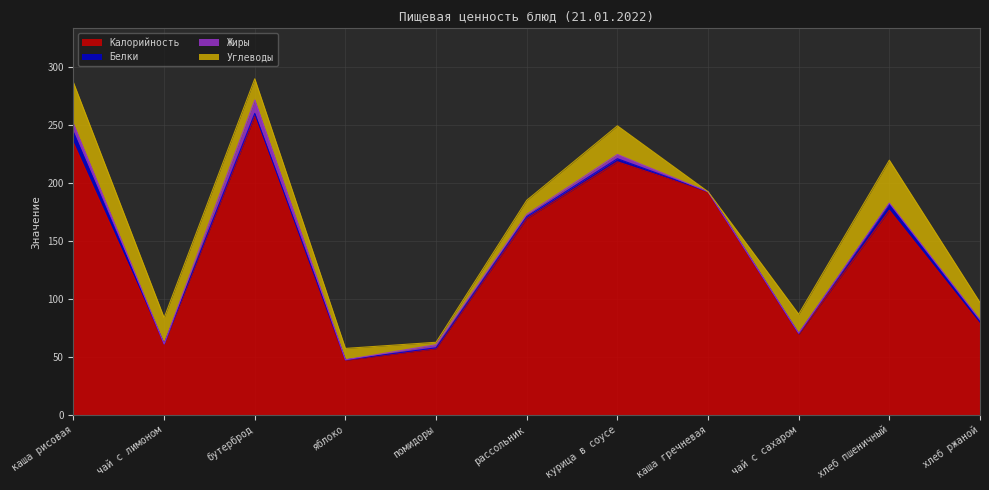

How many categories are shown in the chart?

11